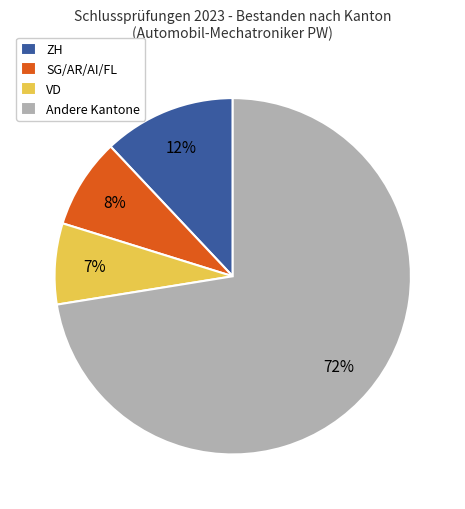

Which slice is the smallest?

VD